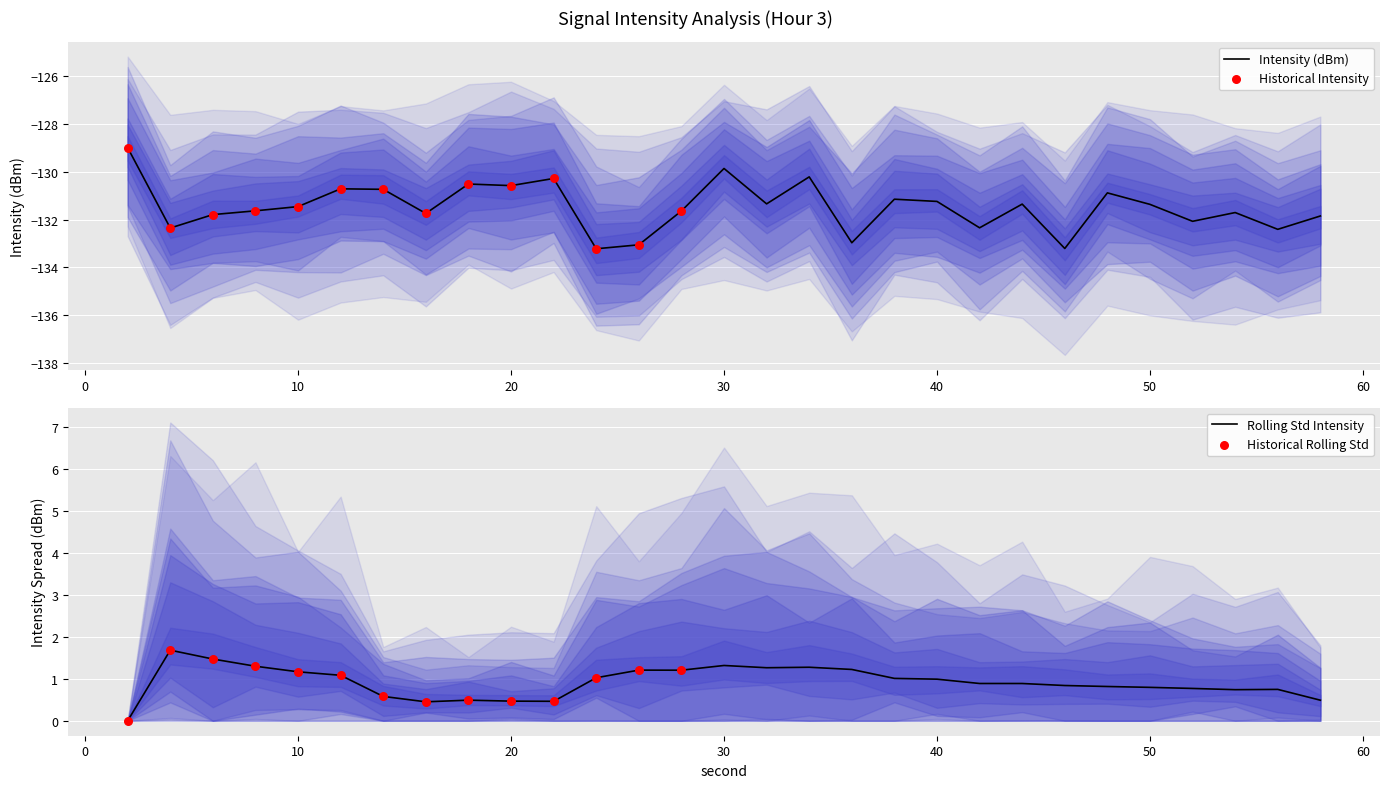

What is the change in value from 6 to 8?

+0.2